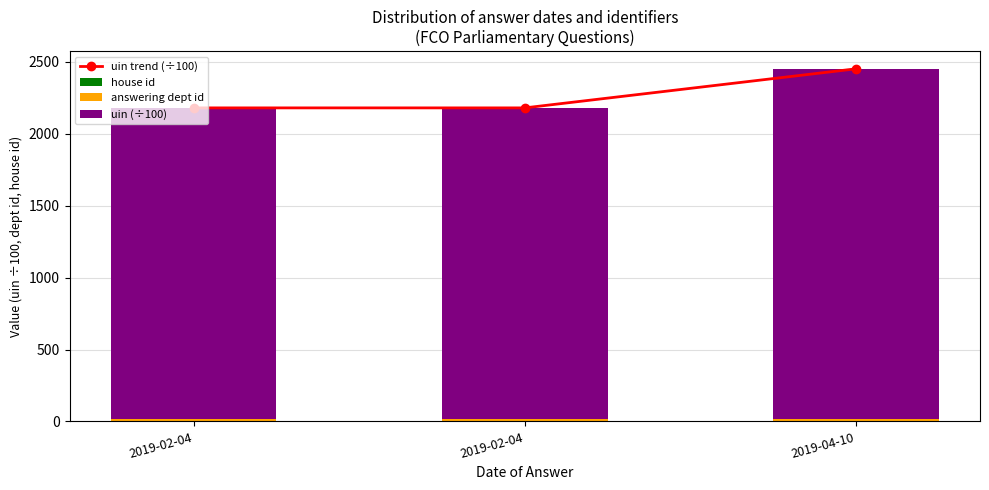

At how many categories does at least one series exceed 1996?

3